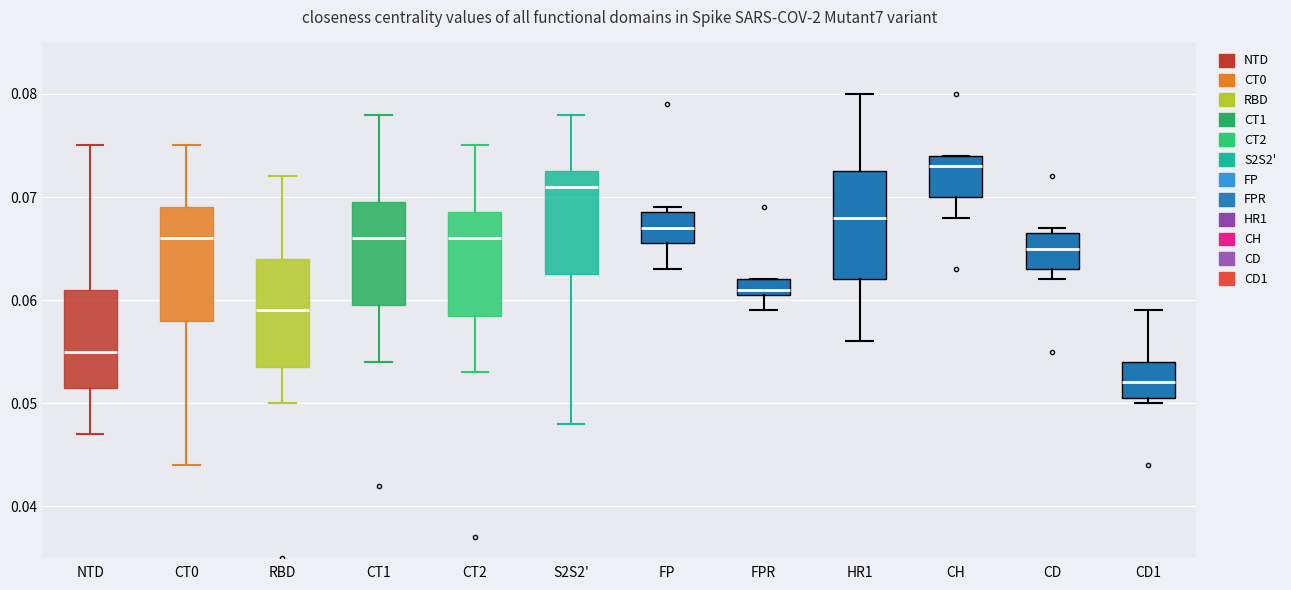

Reading left to right, transcribe this box plot: for each box, give where its median line is, the range the box spans, and where its two whiskers end, as read against the y-axis. The values are not printed on the chart, so give them approximately, as read against the axis.

NTD: median 0.055, box 0.052 to 0.061, whiskers 0.047 to 0.075
CT0: median 0.066, box 0.058 to 0.069, whiskers 0.044 to 0.075
RBD: median 0.059, box 0.054 to 0.064, whiskers 0.050 to 0.072
CT1: median 0.066, box 0.060 to 0.070, whiskers 0.054 to 0.078
CT2: median 0.066, box 0.059 to 0.069, whiskers 0.053 to 0.075
S2S2': median 0.071, box 0.063 to 0.073, whiskers 0.048 to 0.078
FP: median 0.067, box 0.066 to 0.069, whiskers 0.063 to 0.069 (just above the box's upper edge)
FPR: median 0.061 (just above the box's lower edge), box 0.061 to 0.062, whiskers 0.059 to 0.062
HR1: median 0.068, box 0.062 to 0.073, whiskers 0.056 to 0.080
CH: median 0.073, box 0.070 to 0.074, whiskers 0.068 to 0.074
CD: median 0.065, box 0.063 to 0.067, whiskers 0.062 to 0.067 (just above the box's upper edge)
CD1: median 0.052, box 0.051 to 0.054, whiskers 0.050 to 0.059